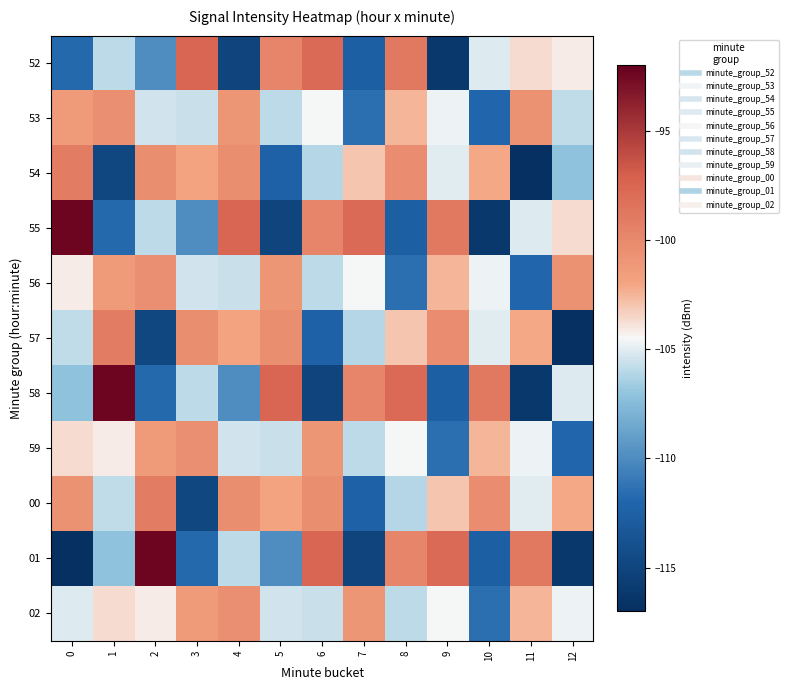

Between 6 and 12, which is larger?

6